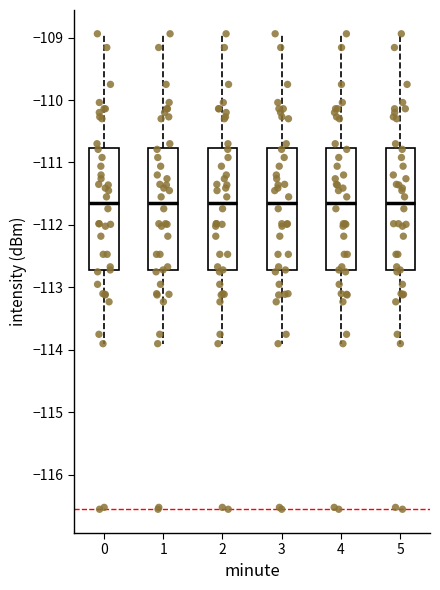

Where does the upper whisker of the box at x = 1 end on the y-axis? The values are not printed on the chart, so give them approximately, as read against the axis.

-108.9